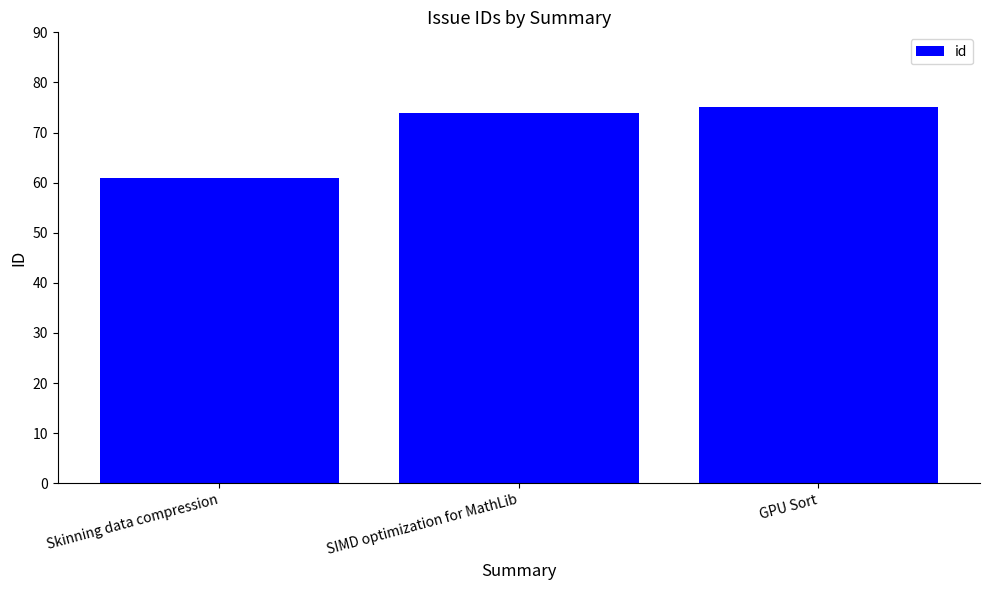

Read the value at SIMD optimization for MathLib.

74